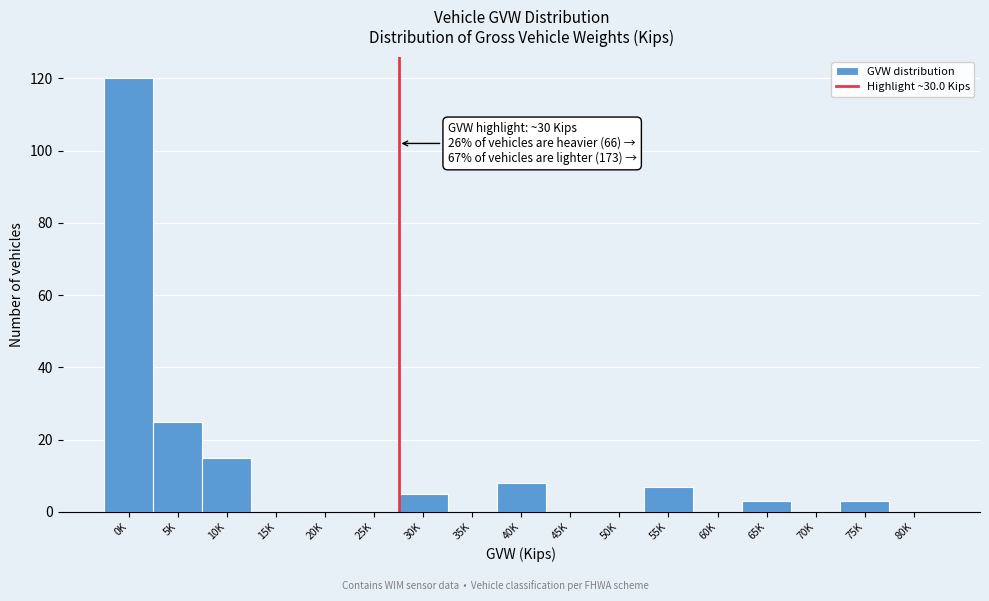

Reading left to right, list all the values displayed in this chart.

0K=120	5K=25	10K=15	15K=0	20K=0	25K=0	30K=5	35K=0	40K=8	45K=0	50K=0	55K=7	60K=0	65K=3	70K=0	75K=3	80K=0